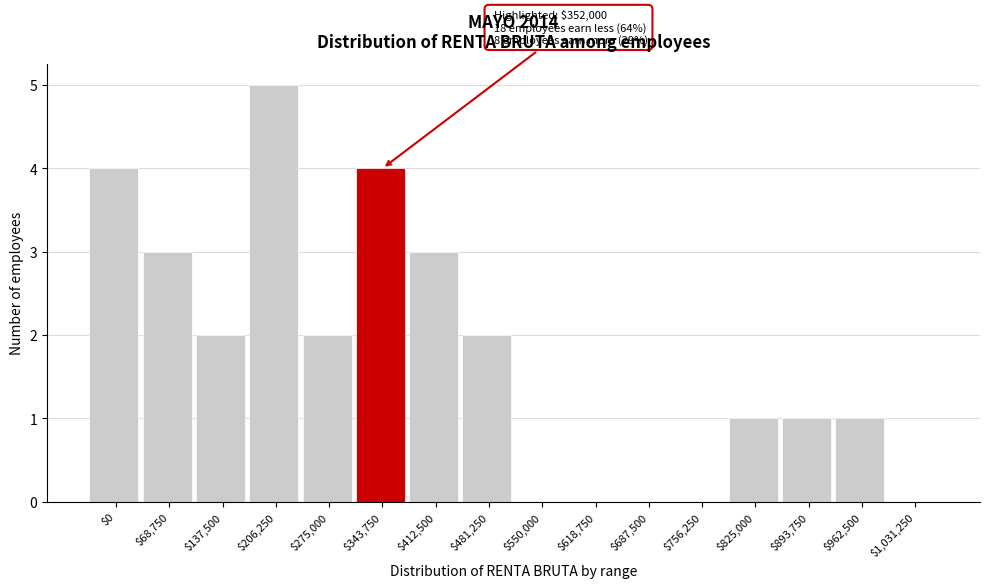

What is the sum of all values?

28